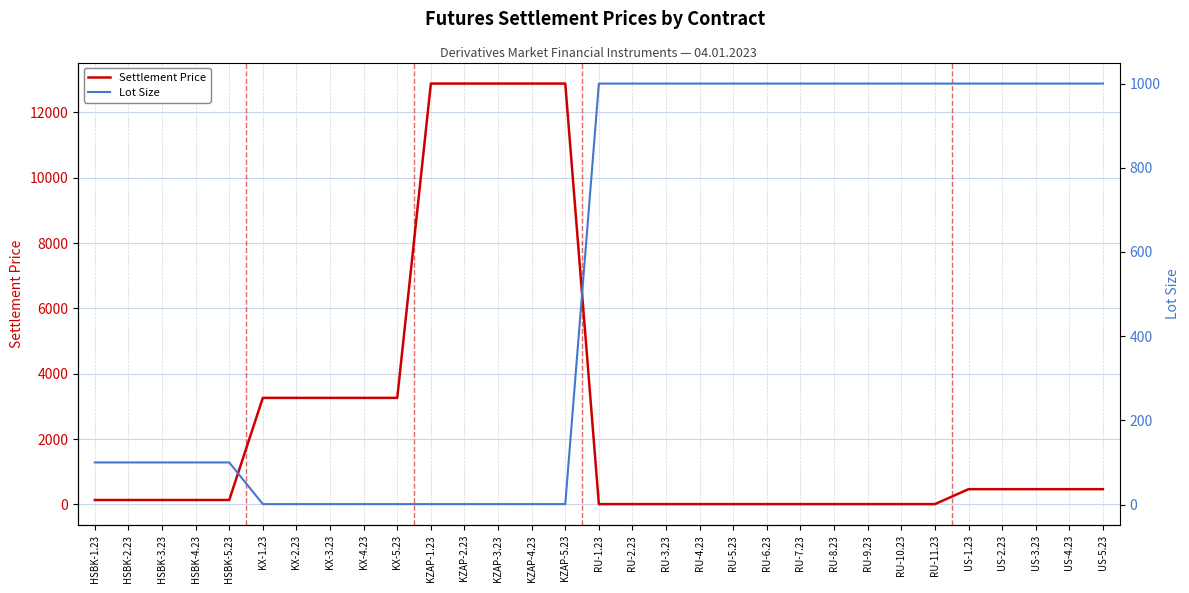

What is the difference between the second highest and minimum values in the Lot Size series?

999.0